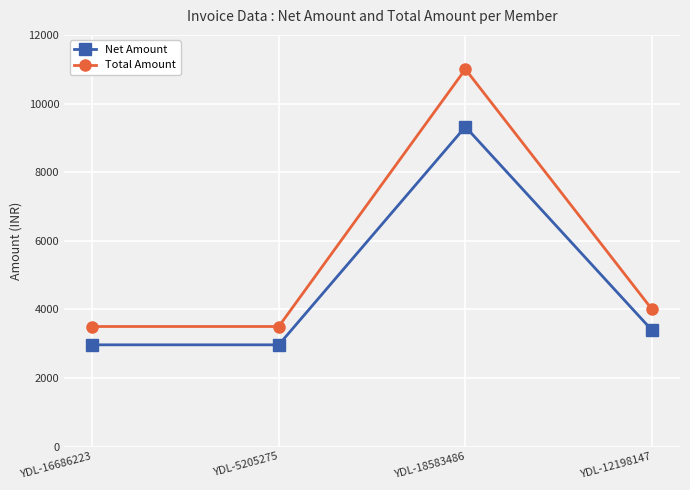

True or false: Total Amount has a value of 19179.7 at YDL-18583486.

False